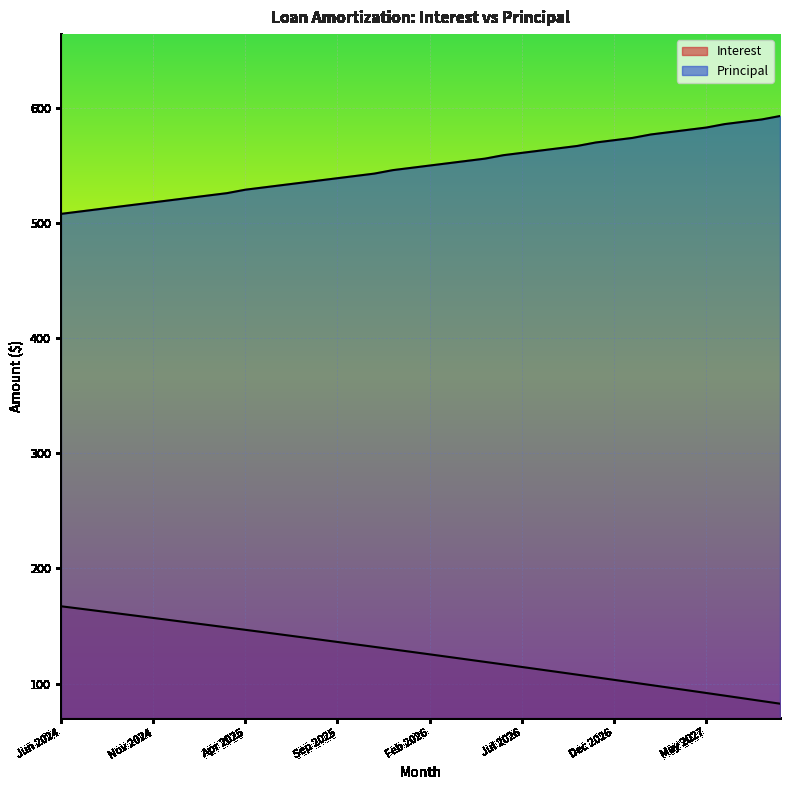

Which has a higher value, May 2027 or Sep 2024?

Sep 2024